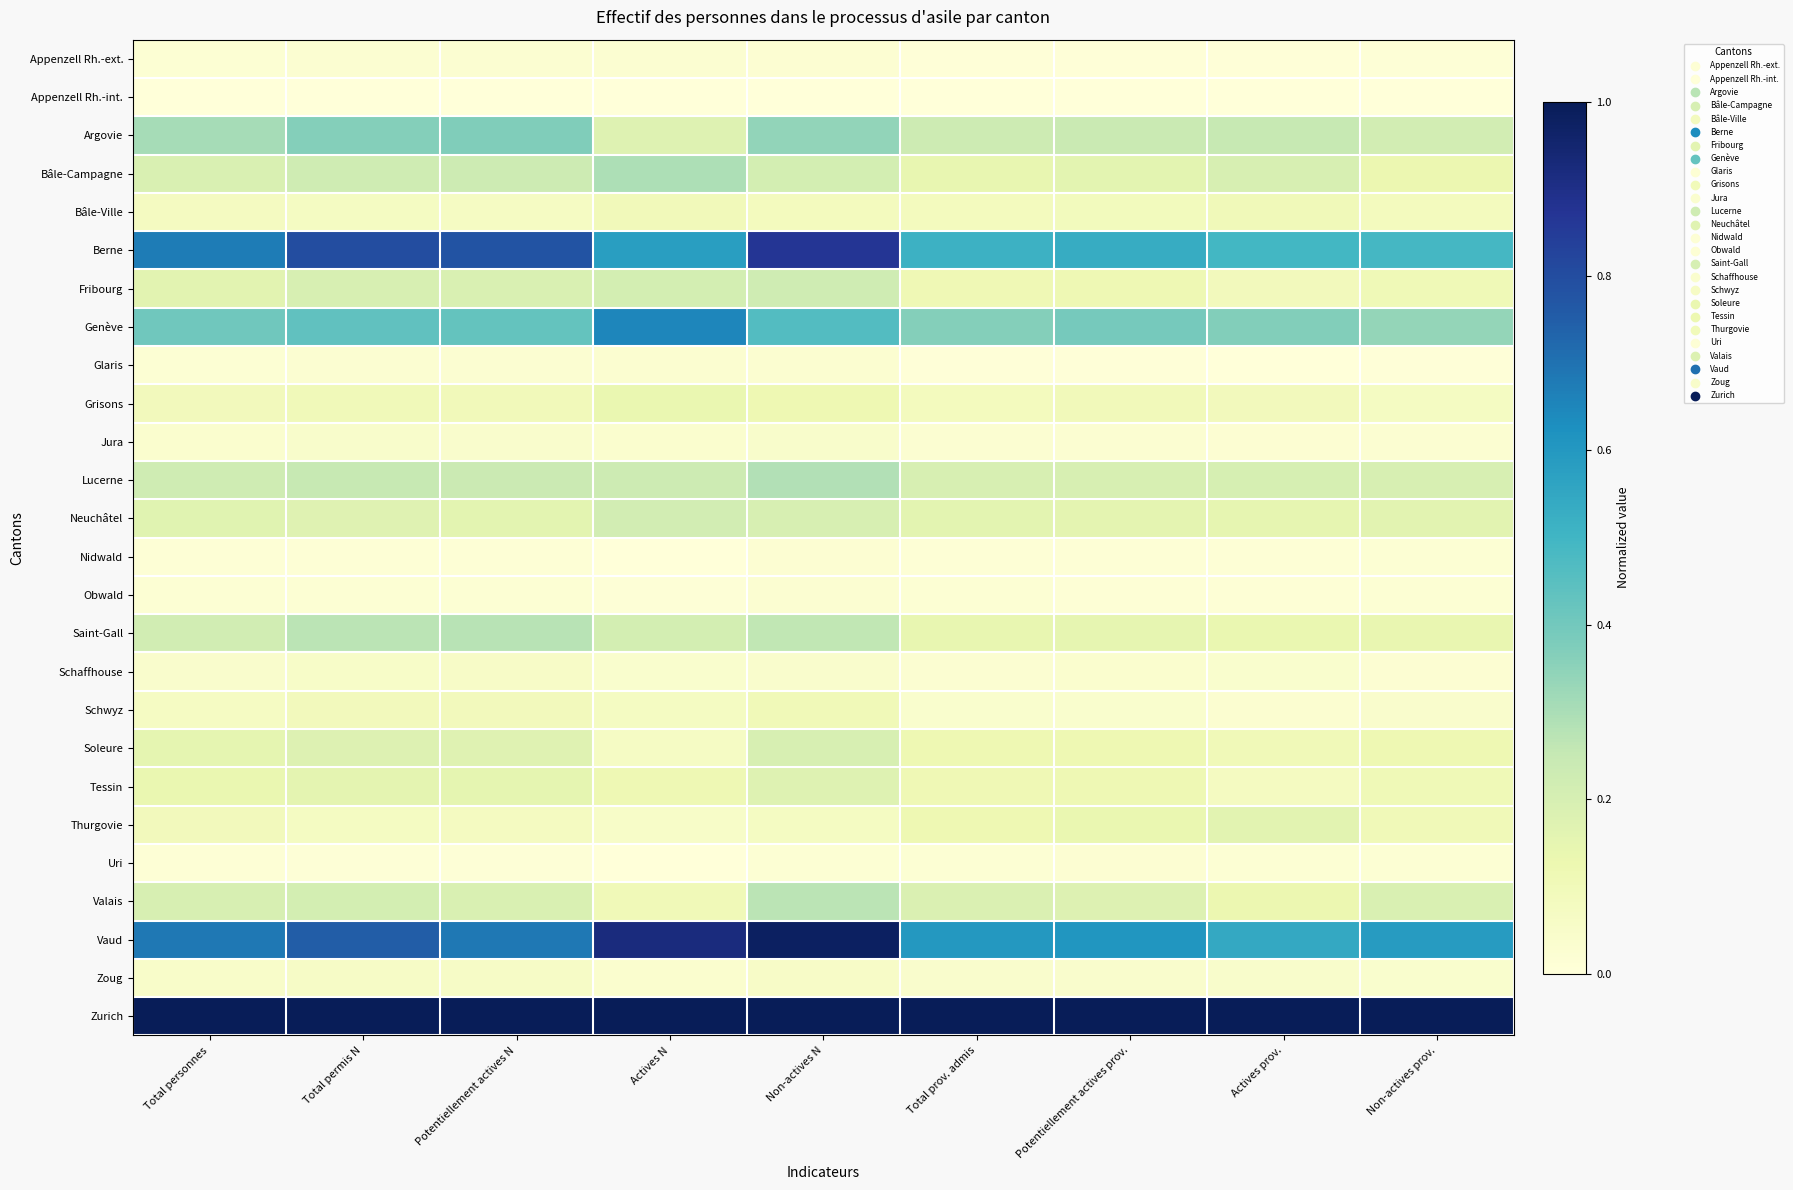

Reading left to right, transcribe all the data shown in this chart.

Appenzell Rh.-ext.: Total personnes=0.0	Total permis N=0.0	Potentiellement actives N=0.0	Actives N=0.0	Non-actives N=0.0	Total prov. admis=0.0	Potentiellement actives prov.=0.0	Actives prov.=0.0	Non-actives prov.=0.0
Appenzell Rh.-int.: Total personnes=0.0	Total permis N=0.0	Potentiellement actives N=0.0	Actives N=0.0	Non-actives N=0.0	Total prov. admis=0.0	Potentiellement actives prov.=0.0	Actives prov.=0.0	Non-actives prov.=0.0
Argovie: Total personnes=0.3	Total permis N=0.4	Potentiellement actives N=0.4	Actives N=0.2	Non-actives N=0.3	Total prov. admis=0.2	Potentiellement actives prov.=0.2	Actives prov.=0.2	Non-actives prov.=0.2
Bâle-Campagne: Total personnes=0.2	Total permis N=0.2	Potentiellement actives N=0.2	Actives N=0.3	Non-actives N=0.2	Total prov. admis=0.1	Potentiellement actives prov.=0.2	Actives prov.=0.2	Non-actives prov.=0.1
Bâle-Ville: Total personnes=0.1	Total permis N=0.1	Potentiellement actives N=0.1	Actives N=0.1	Non-actives N=0.1	Total prov. admis=0.1	Potentiellement actives prov.=0.1	Actives prov.=0.1	Non-actives prov.=0.1
Berne: Total personnes=0.7	Total permis N=0.8	Potentiellement actives N=0.8	Actives N=0.6	Non-actives N=0.9	Total prov. admis=0.5	Potentiellement actives prov.=0.5	Actives prov.=0.5	Non-actives prov.=0.5
Fribourg: Total personnes=0.2	Total permis N=0.2	Potentiellement actives N=0.2	Actives N=0.2	Non-actives N=0.2	Total prov. admis=0.1	Potentiellement actives prov.=0.1	Actives prov.=0.1	Non-actives prov.=0.1
Genève: Total personnes=0.4	Total permis N=0.4	Potentiellement actives N=0.4	Actives N=0.6	Non-actives N=0.5	Total prov. admis=0.4	Potentiellement actives prov.=0.4	Actives prov.=0.4	Non-actives prov.=0.3
Glaris: Total personnes=0.0	Total permis N=0.0	Potentiellement actives N=0.0	Actives N=0.0	Non-actives N=0.0	Total prov. admis=0.0	Potentiellement actives prov.=0.0	Actives prov.=0.0	Non-actives prov.=0.0
Grisons: Total personnes=0.1	Total permis N=0.1	Potentiellement actives N=0.1	Actives N=0.1	Non-actives N=0.1	Total prov. admis=0.1	Potentiellement actives prov.=0.1	Actives prov.=0.1	Non-actives prov.=0.1
Jura: Total personnes=0.0	Total permis N=0.0	Potentiellement actives N=0.0	Actives N=0.0	Non-actives N=0.0	Total prov. admis=0.0	Potentiellement actives prov.=0.0	Actives prov.=0.0	Non-actives prov.=0.0
Lucerne: Total personnes=0.2	Total permis N=0.2	Potentiellement actives N=0.2	Actives N=0.2	Non-actives N=0.3	Total prov. admis=0.2	Potentiellement actives prov.=0.2	Actives prov.=0.2	Non-actives prov.=0.2
Neuchâtel: Total personnes=0.2	Total permis N=0.2	Potentiellement actives N=0.2	Actives N=0.2	Non-actives N=0.2	Total prov. admis=0.2	Potentiellement actives prov.=0.2	Actives prov.=0.1	Non-actives prov.=0.2
Nidwald: Total personnes=0.0	Total permis N=0.0	Potentiellement actives N=0.0	Actives N=0.0	Non-actives N=0.0	Total prov. admis=0.0	Potentiellement actives prov.=0.0	Actives prov.=0.0	Non-actives prov.=0.0
Obwald: Total personnes=0.0	Total permis N=0.0	Potentiellement actives N=0.0	Actives N=0.0	Non-actives N=0.0	Total prov. admis=0.0	Potentiellement actives prov.=0.0	Actives prov.=0.0	Non-actives prov.=0.0
Saint-Gall: Total personnes=0.2	Total permis N=0.3	Potentiellement actives N=0.3	Actives N=0.2	Non-actives N=0.3	Total prov. admis=0.1	Potentiellement actives prov.=0.1	Actives prov.=0.1	Non-actives prov.=0.1
Schaffhouse: Total personnes=0.0	Total permis N=0.1	Potentiellement actives N=0.1	Actives N=0.0	Non-actives N=0.0	Total prov. admis=0.0	Potentiellement actives prov.=0.0	Actives prov.=0.0	Non-actives prov.=0.0
Schwyz: Total personnes=0.1	Total permis N=0.1	Potentiellement actives N=0.1	Actives N=0.1	Non-actives N=0.1	Total prov. admis=0.0	Potentiellement actives prov.=0.0	Actives prov.=0.0	Non-actives prov.=0.0
Soleure: Total personnes=0.2	Total permis N=0.2	Potentiellement actives N=0.2	Actives N=0.1	Non-actives N=0.2	Total prov. admis=0.1	Potentiellement actives prov.=0.1	Actives prov.=0.1	Non-actives prov.=0.1
Tessin: Total personnes=0.1	Total permis N=0.2	Potentiellement actives N=0.1	Actives N=0.1	Non-actives N=0.2	Total prov. admis=0.1	Potentiellement actives prov.=0.1	Actives prov.=0.1	Non-actives prov.=0.1
Thurgovie: Total personnes=0.1	Total permis N=0.1	Potentiellement actives N=0.1	Actives N=0.1	Non-actives N=0.1	Total prov. admis=0.1	Potentiellement actives prov.=0.1	Actives prov.=0.2	Non-actives prov.=0.1
Uri: Total personnes=0.0	Total permis N=0.0	Potentiellement actives N=0.0	Actives N=0.0	Non-actives N=0.0	Total prov. admis=0.0	Potentiellement actives prov.=0.0	Actives prov.=0.0	Non-actives prov.=0.0
Valais: Total personnes=0.2	Total permis N=0.2	Potentiellement actives N=0.2	Actives N=0.1	Non-actives N=0.3	Total prov. admis=0.2	Potentiellement actives prov.=0.2	Actives prov.=0.1	Non-actives prov.=0.2
Vaud: Total personnes=0.7	Total permis N=0.8	Potentiellement actives N=0.7	Actives N=0.9	Non-actives N=1.0	Total prov. admis=0.6	Potentiellement actives prov.=0.6	Actives prov.=0.5	Non-actives prov.=0.6
Zoug: Total personnes=0.1	Total permis N=0.1	Potentiellement actives N=0.1	Actives N=0.0	Non-actives N=0.1	Total prov. admis=0.0	Potentiellement actives prov.=0.0	Actives prov.=0.0	Non-actives prov.=0.0
Zurich: Total personnes=1.0	Total permis N=1.0	Potentiellement actives N=1.0	Actives N=1.0	Non-actives N=1.0	Total prov. admis=1.0	Potentiellement actives prov.=1.0	Actives prov.=1.0	Non-actives prov.=1.0